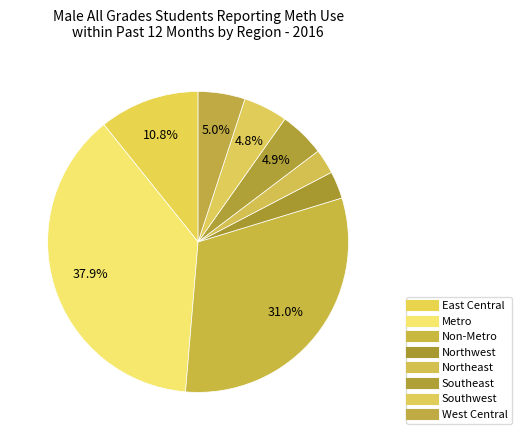

How much of the chart is everything except Northeast?

97.3%